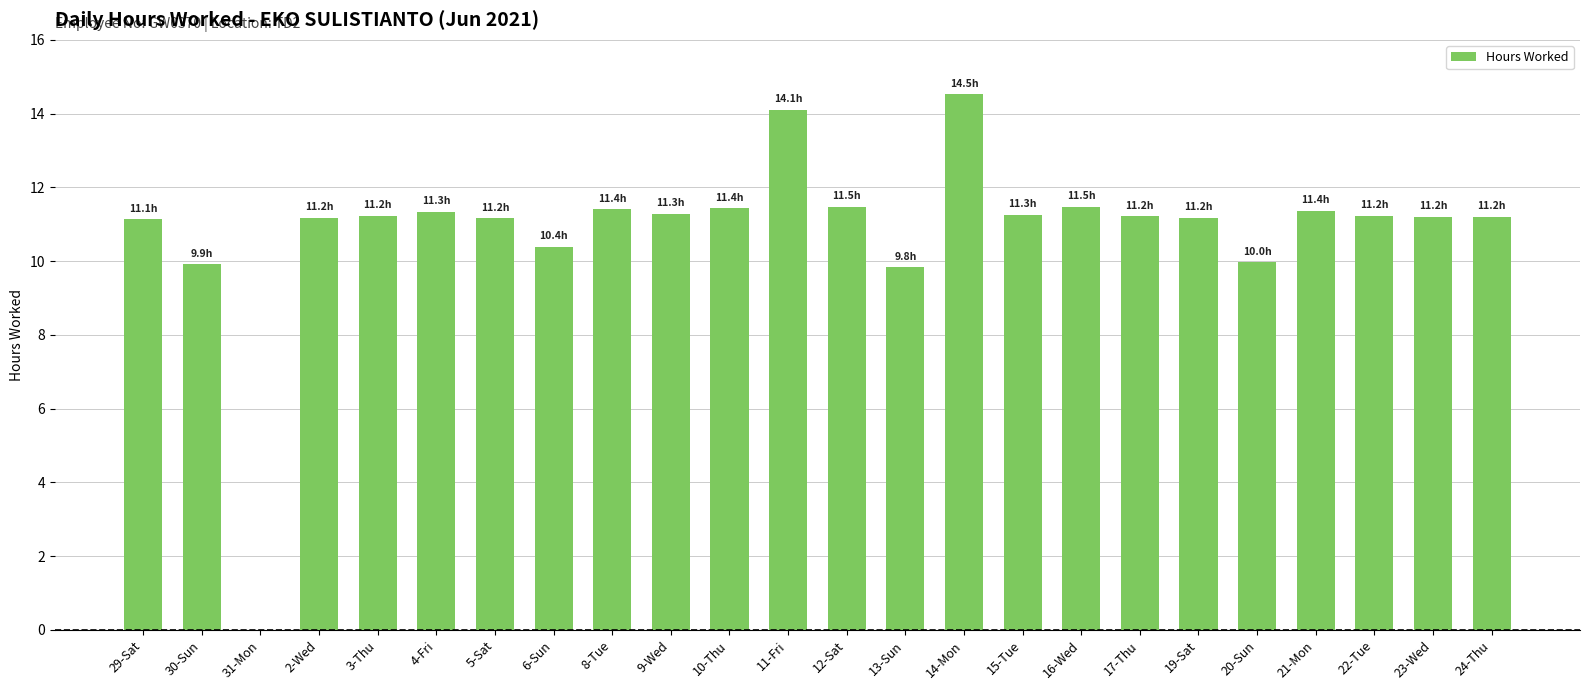

True or false: the data shows 16.0 at 10-Thu.

False